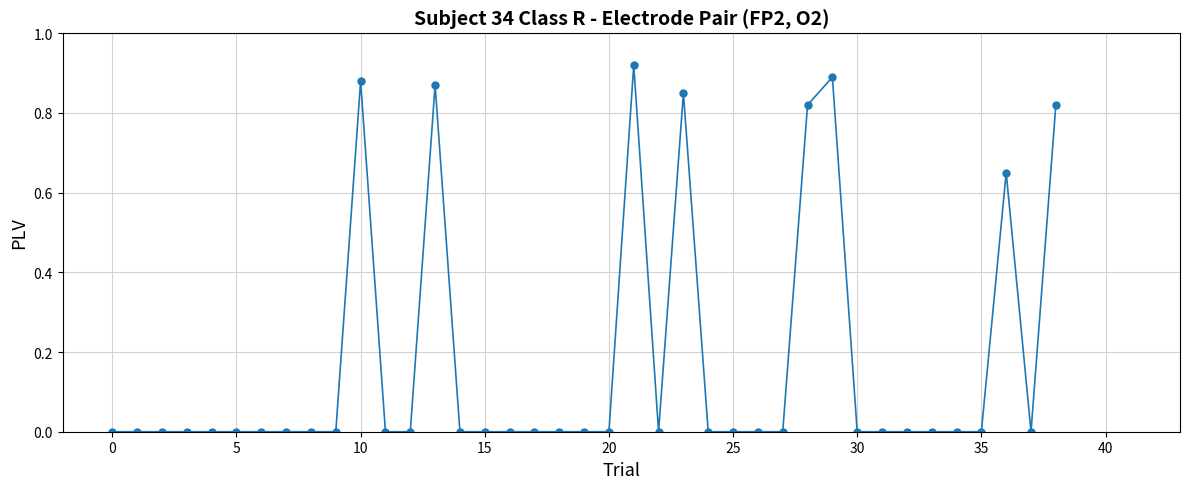

What is the sum of all values?

6.7